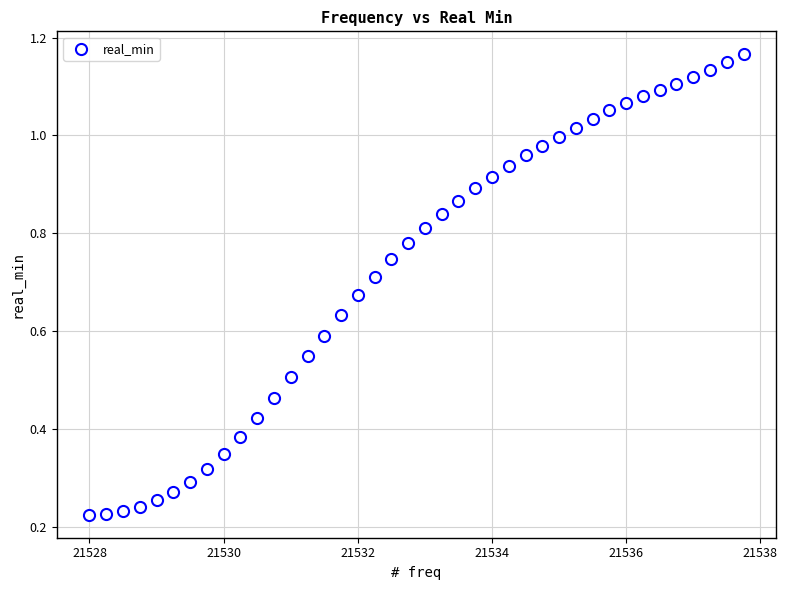

What is the range of X values (max minus min)?

9.8